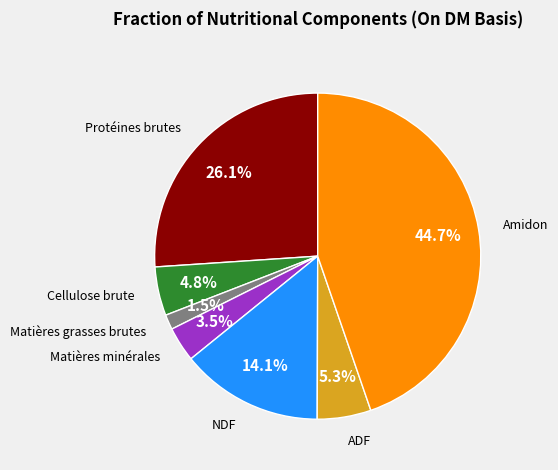

How many slices are in this pie chart?

7